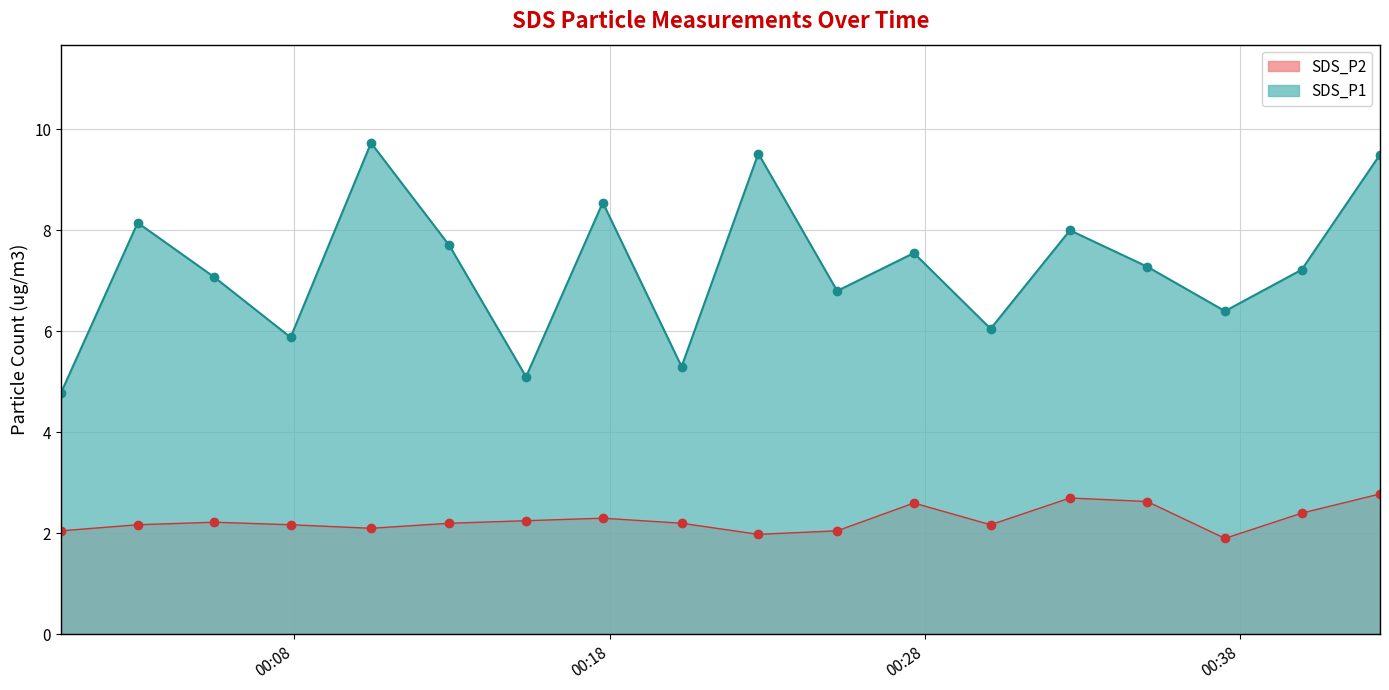

How many categories are shown in the chart?

18